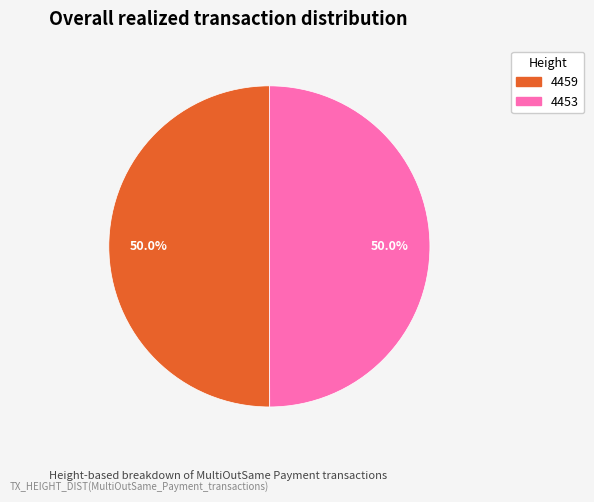

To the nearest percent, what percentage of the pie is 4459?

50%